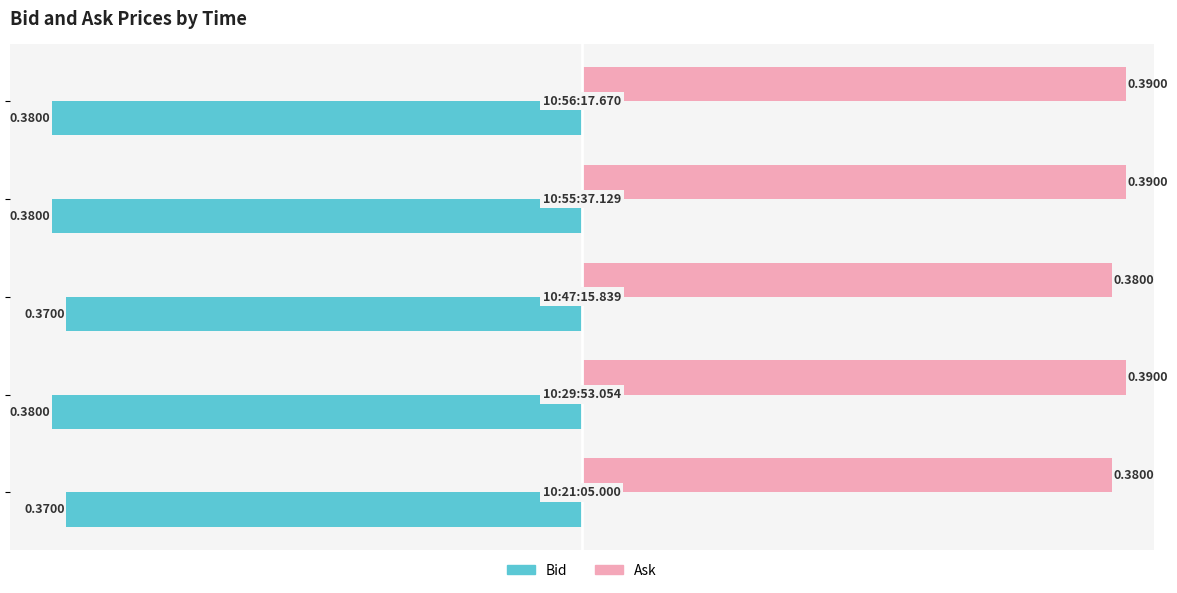

Which series has the largest total across all categories?

Ask